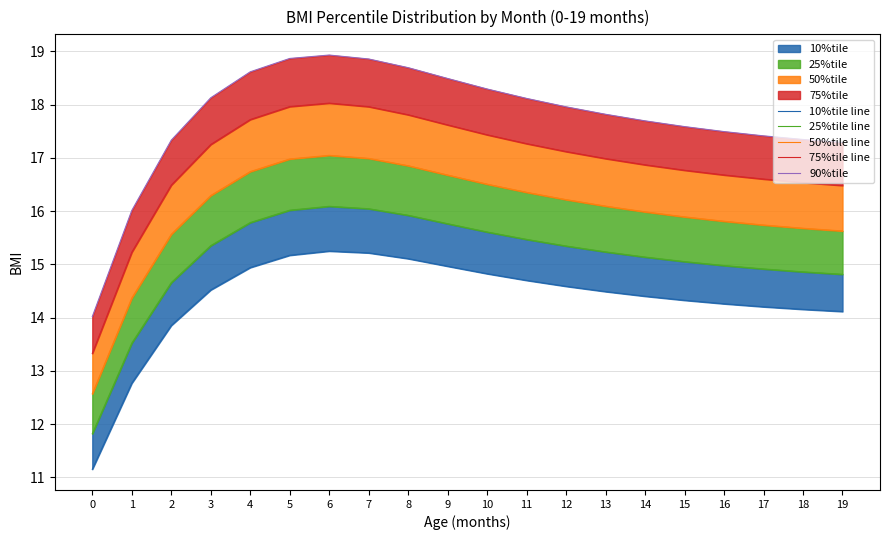

Reading left to right, list all the values displayed in this chart.

10%tile line: 0=11.2	1=12.8	2=13.9	3=14.5	4=14.9	5=15.2	6=15.2	7=15.2	8=15.1	9=15.0	10=14.8	11=14.7	12=14.6	13=14.5	14=14.4	15=14.3	16=14.3	17=14.2	18=14.2	19=14.1
25%tile line: 0=11.8	1=13.5	2=14.7	3=15.4	4=15.8	5=16.0	6=16.1	7=16.0	8=15.9	9=15.8	10=15.6	11=15.5	12=15.3	13=15.2	14=15.1	15=15.1	16=15.0	17=14.9	18=14.9	19=14.8
50%tile line: 0=12.6	1=14.4	2=15.6	3=16.3	4=16.7	5=17.0	6=17.0	7=17.0	8=16.9	9=16.7	10=16.5	11=16.4	12=16.2	13=16.1	14=16.0	15=15.9	16=15.8	17=15.7	18=15.7	19=15.6
75%tile line: 0=13.3	1=15.2	2=16.5	3=17.3	4=17.7	5=18.0	6=18.0	7=18.0	8=17.8	9=17.6	10=17.4	11=17.3	12=17.1	13=17.0	14=16.9	15=16.8	16=16.7	17=16.6	18=16.5	19=16.5
90%tile: 0=14.0	1=16.0	2=17.3	3=18.1	4=18.6	5=18.9	6=18.9	7=18.9	8=18.7	9=18.5	10=18.3	11=18.1	12=18.0	13=17.8	14=17.7	15=17.6	16=17.5	17=17.4	18=17.3	19=17.3